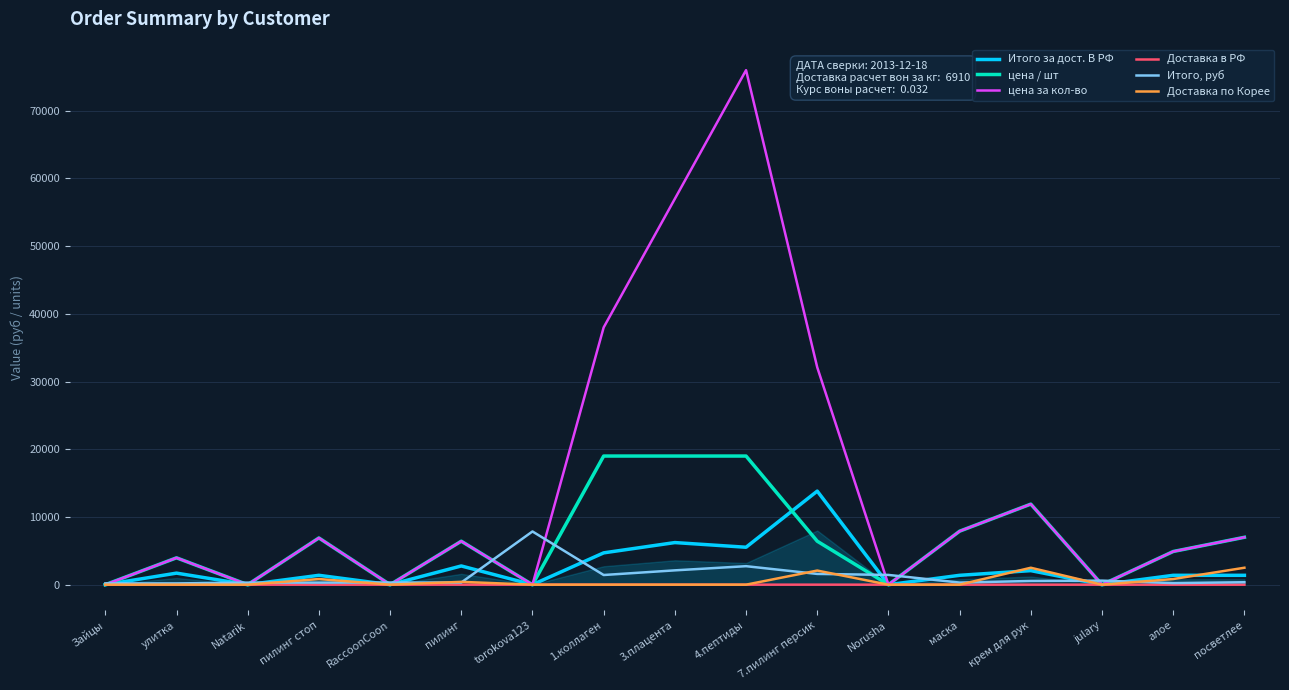

What is the difference between the second highest and minimum values in the цена за кол-во series?

57000.0